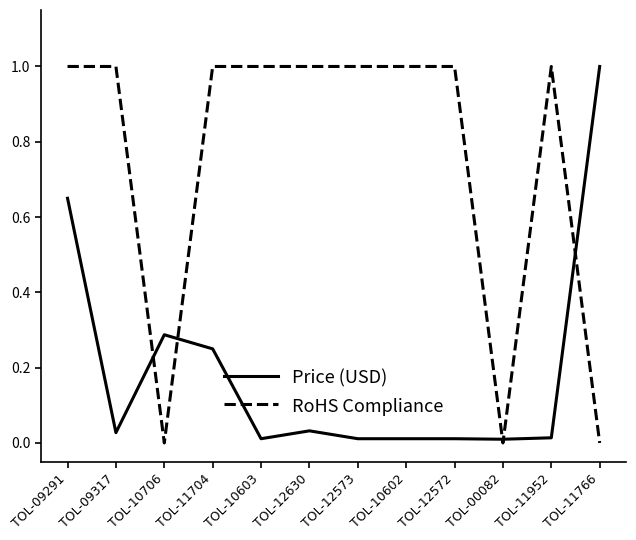

What position from the right is TOL-09291?

12